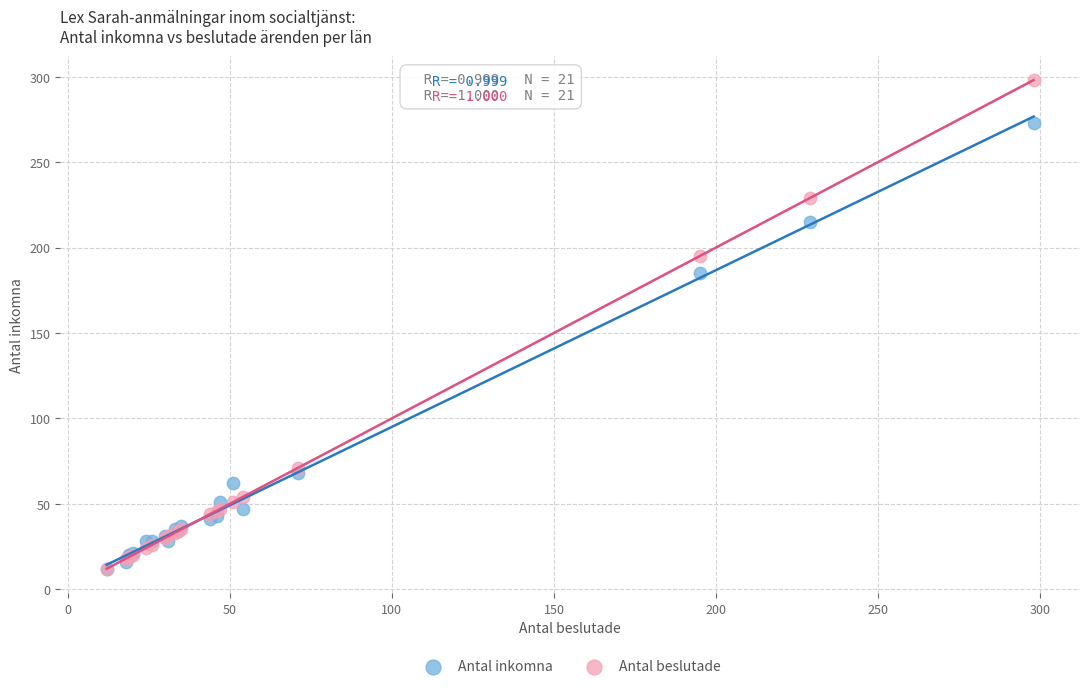

In the Antal inkomna series, what Y value is closest to 142?

185